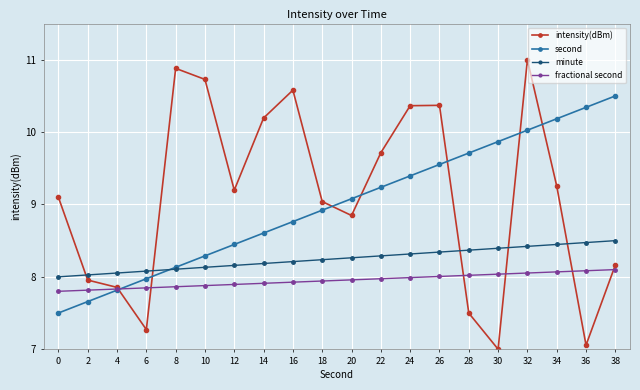

Rank the series by their maximum value, from lowest to highest.

fractional second, minute, second, intensity(dBm)